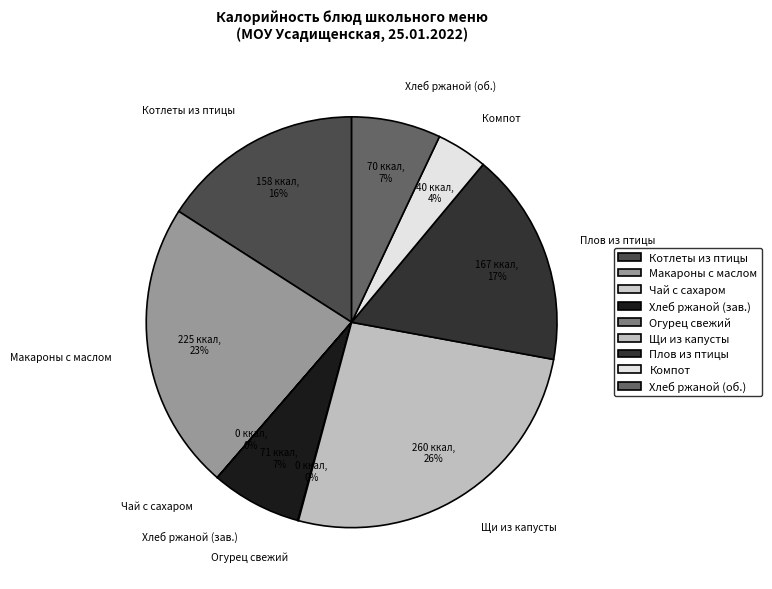

To the nearest percent, what is the difference between the largest and smallest slice percentages?

26%